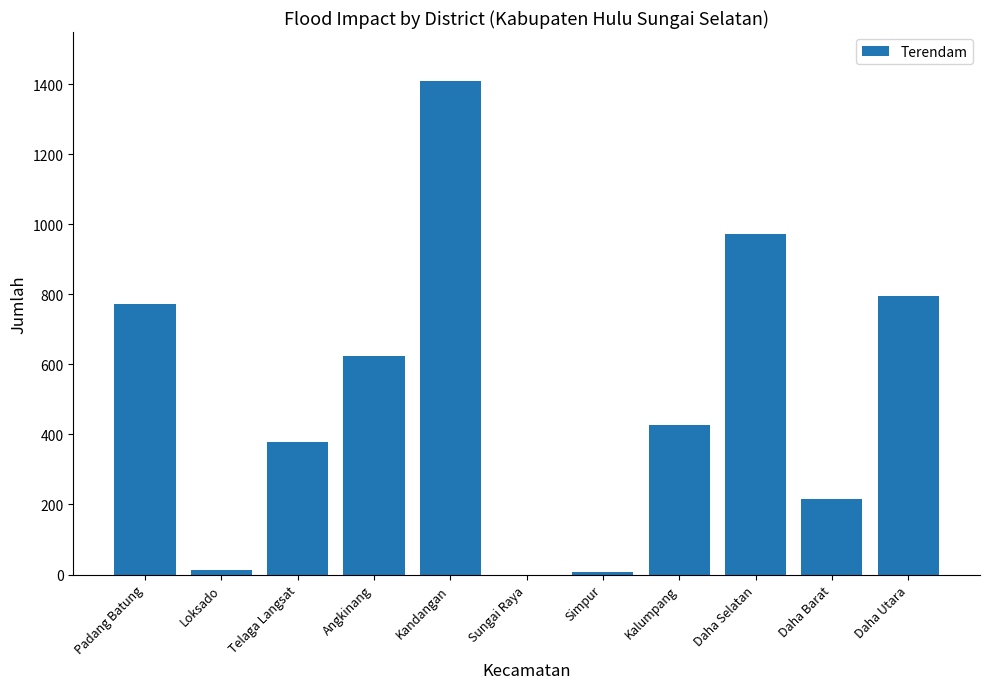

What is the sum of all values?

5616